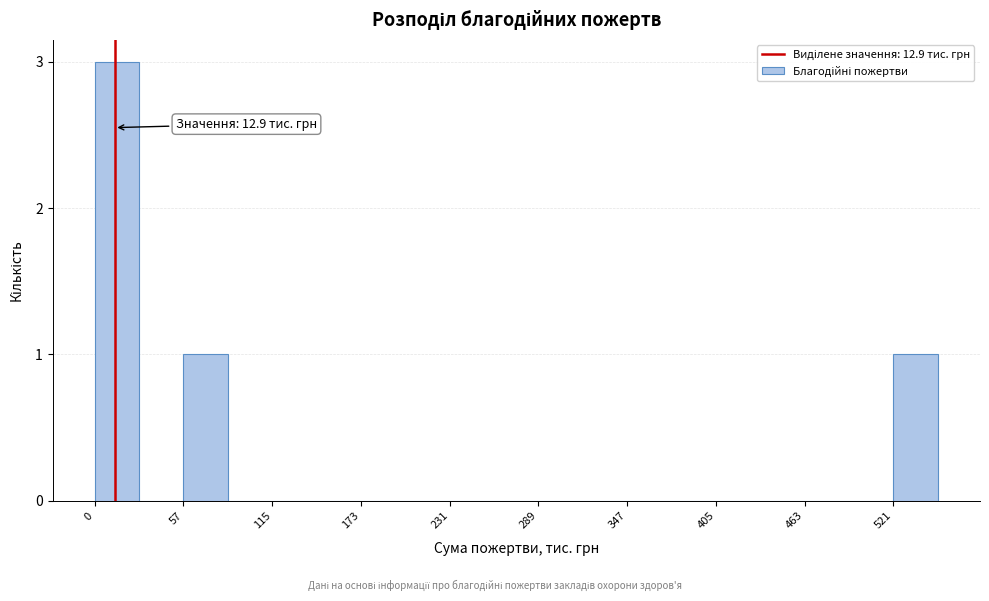

Read against the x-axis, roughly where is the centre of the tallest bar?

10